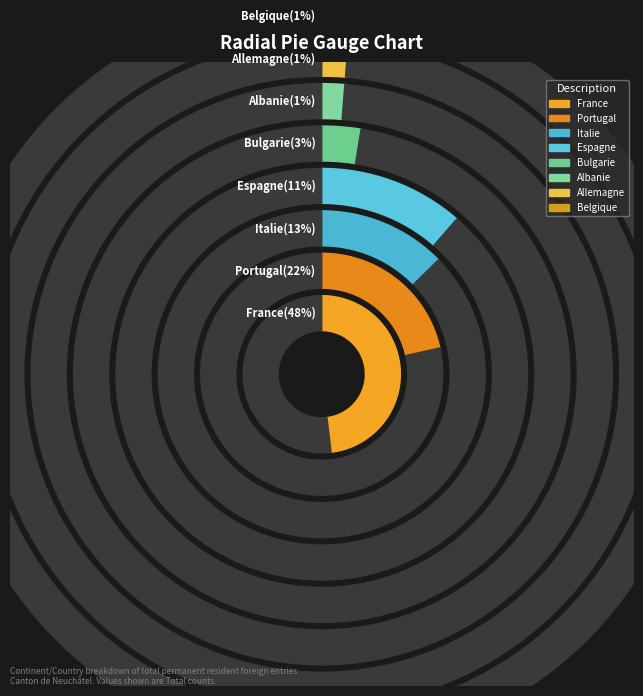

How many segments does this pie chart have?

8